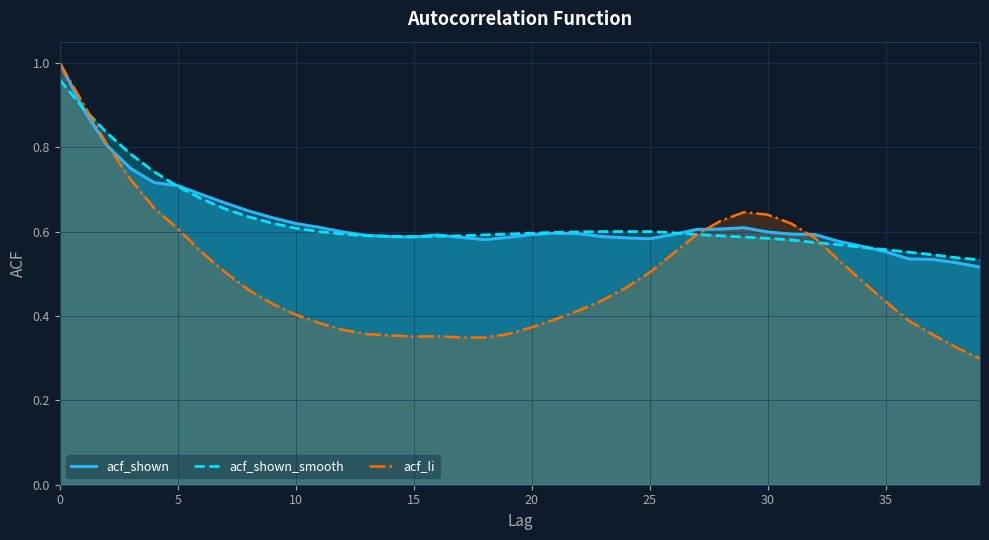

Between 27 and 38, which is larger?

27